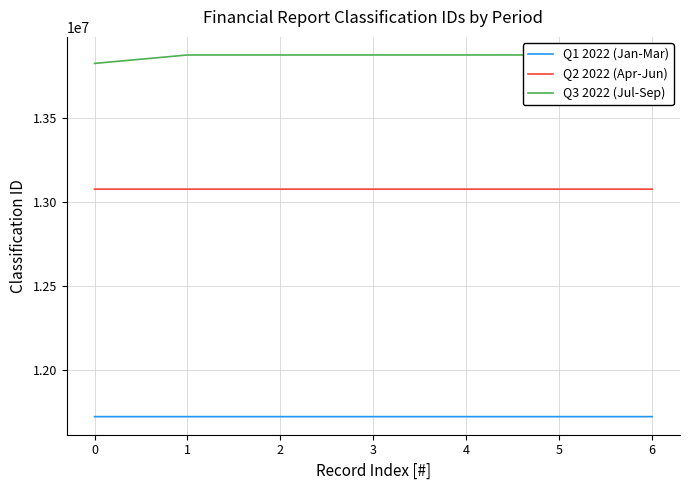

What is the lowest value of the Q2 2022 (Apr-Jun) series?

13074586